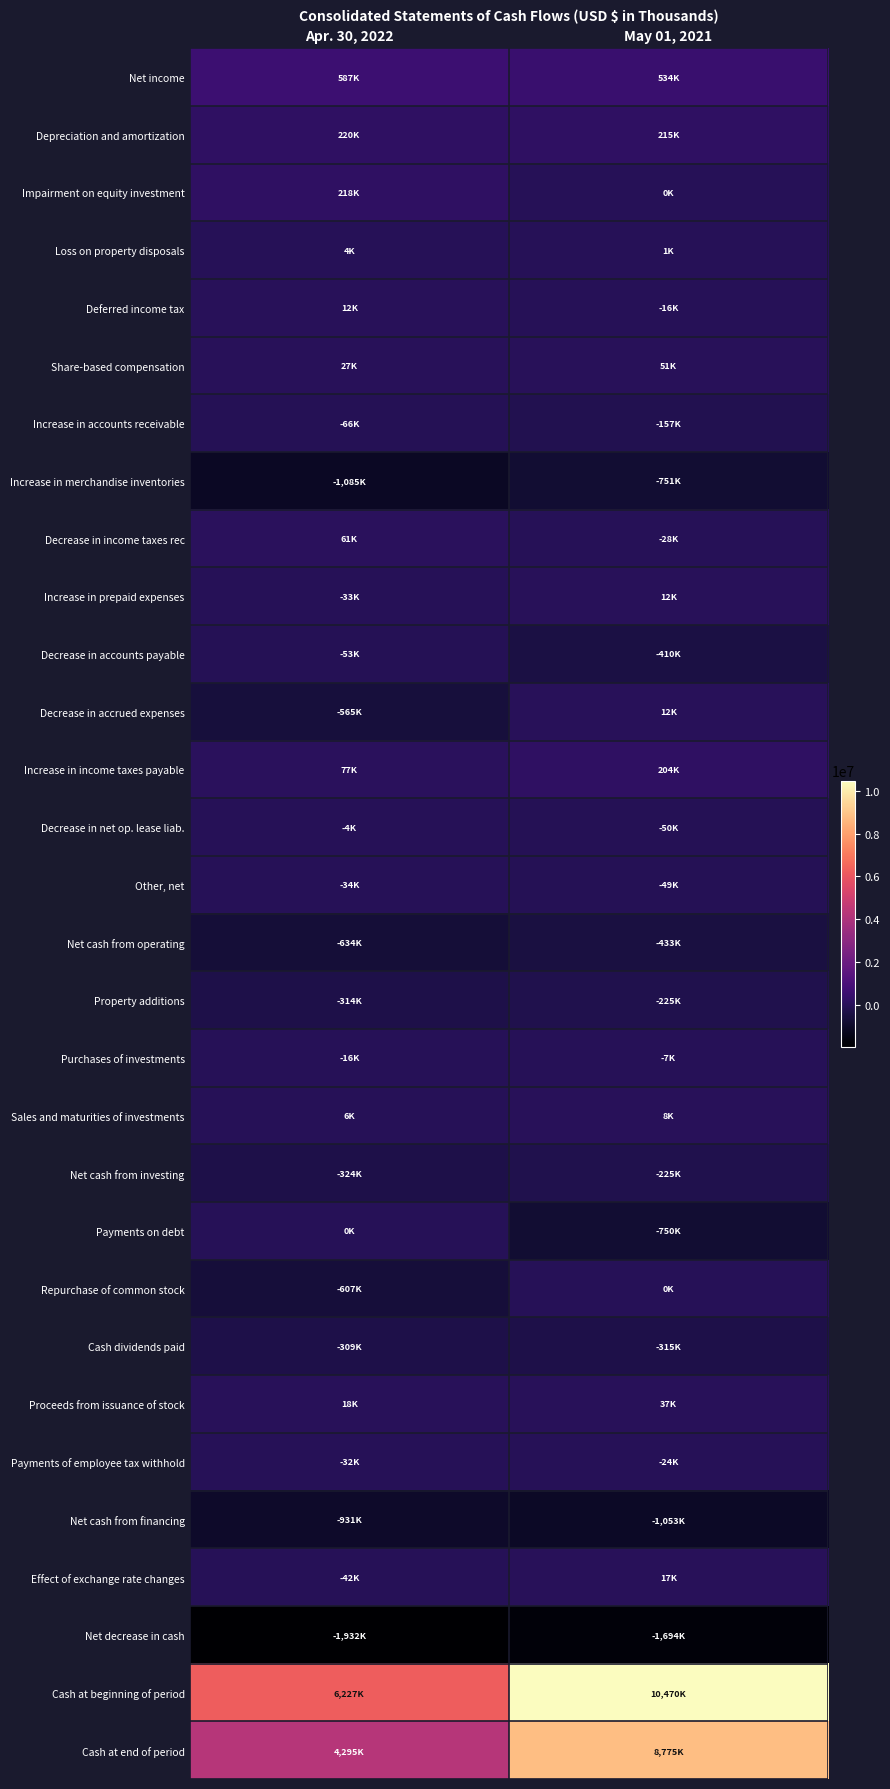

List the series in order of their peak value, highest first.

Cash at beginning of period, Cash at end of period, Net income, Depreciation and amortization, Impairment on equity investment, Increase in income taxes payable, Decrease in income taxes rec, Share-based compensation, Proceeds from issuance of stock, Effect of exchange rate changes, Increase in prepaid expenses, Decrease in accrued expenses, Deferred income tax, Sales and maturities of investments, Loss on property disposals, Payments on debt, Repurchase of common stock, Decrease in net op. lease liab., Purchases of investments, Payments of employee tax withhold, Other, net, Decrease in accounts payable, Increase in accounts receivable, Net cash from investing, Property additions, Cash dividends paid, Net cash from operating, Increase in merchandise inventories, Net cash from financing, Net decrease in cash